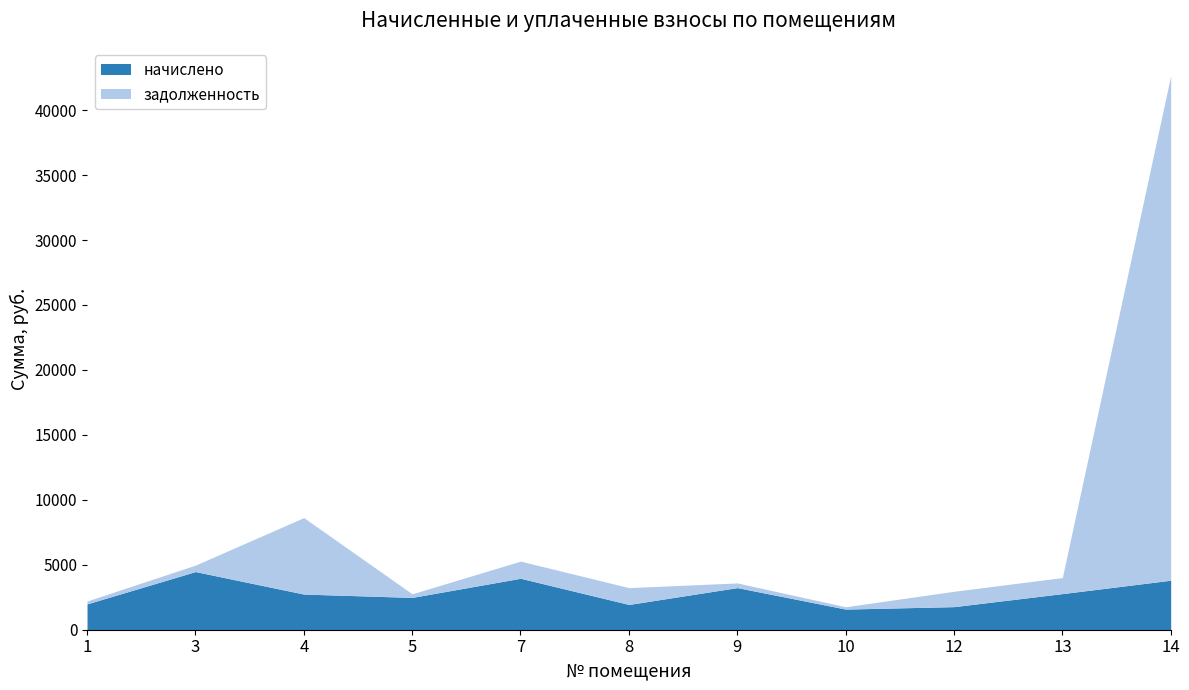

Which has a higher value, 3 or 5?

3